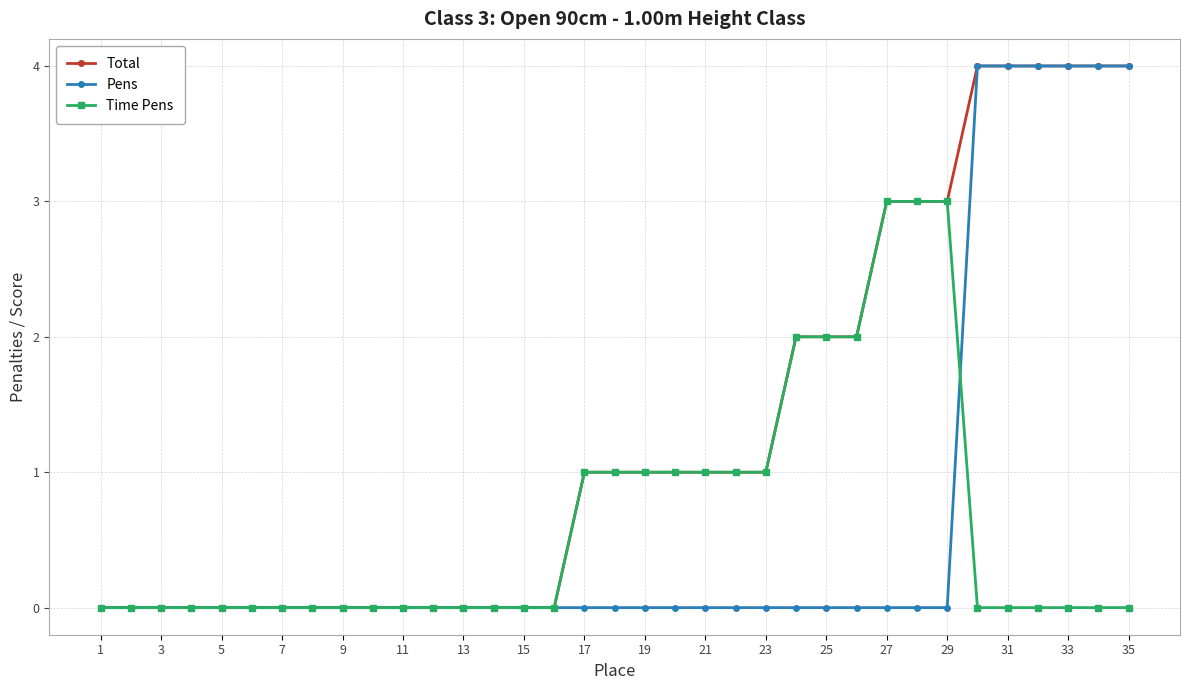

Which series has the largest total across all categories?

Total